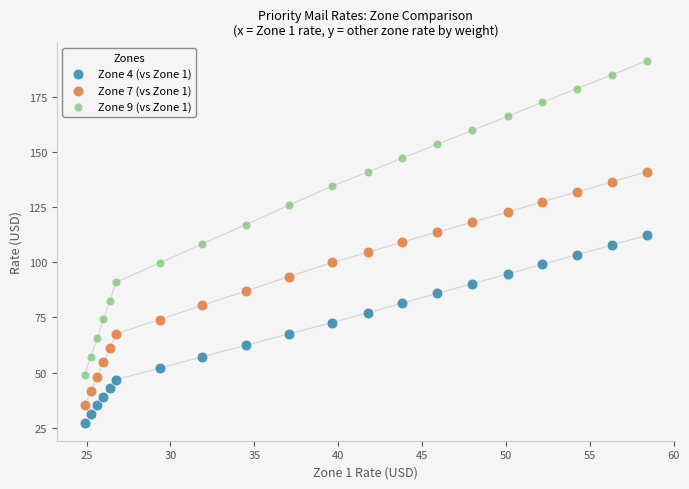

Which series reaches the minimum Y coordinate?

Zone 4 (vs Zone 1)